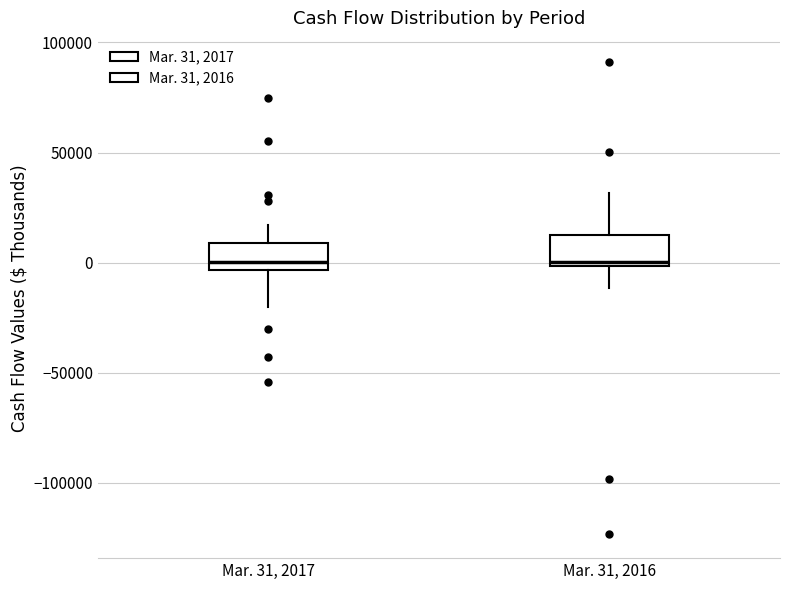

Reading left to right, transcribe this box plot: for each box, give where its median line is, the range the box spans, and where its two whiskers end, as read against the y-axis. The values are not printed on the chart, so give them approximately, as read against the axis.

Mar. 31, 2017: median 0, box -5000 to 10000, whiskers -20000 to 15000
Mar. 31, 2016: median 0 (just above the box's lower edge), box 0 to 15000, whiskers -10000 to 30000